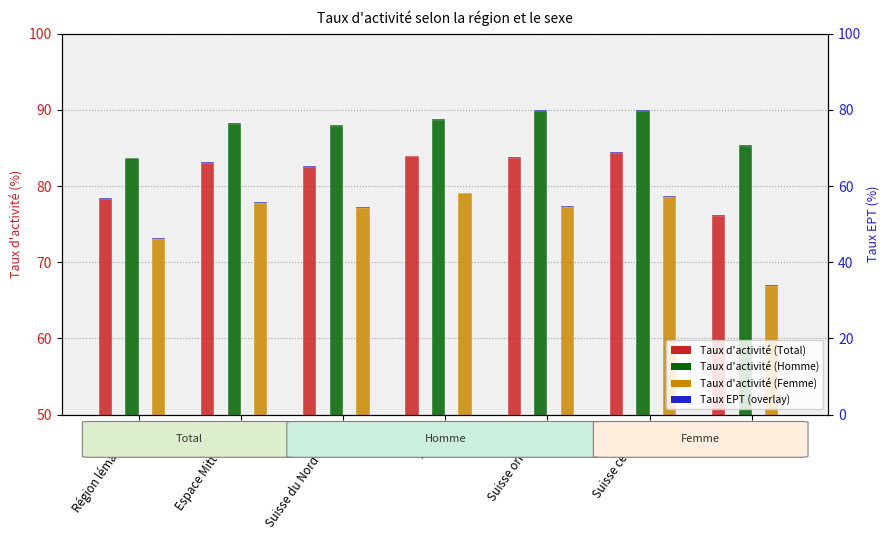

List the labels in order of Homme - Taux d'activité value, smallest first.

Région lémanique, Tessin, Suisse du Nord-Ouest, Espace Mittelland, Zurich, Suisse orientale, Suisse centrale